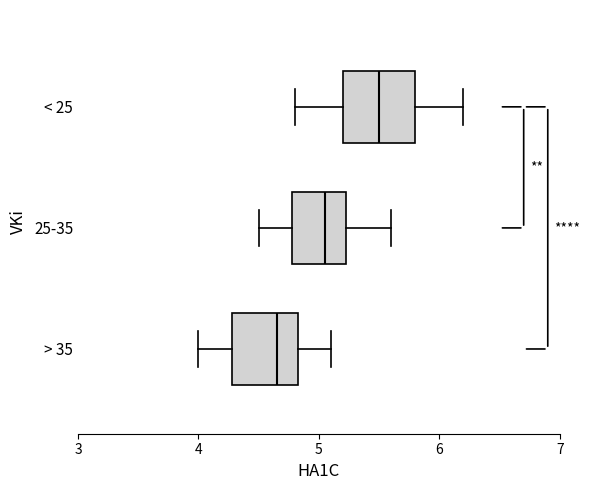

Reading bottom to top, transcribe this box plot: for each box, give where its median line is, the range the box spans, and where its two whiskers end, as read against the x-axis. The values are not printed on the chart, so give them approximately, as read against the axis.

> 35: median 4.7, box 4.3 to 4.8, whiskers 4.0 to 5.1
25-35: median 5.1, box 4.8 to 5.2, whiskers 4.5 to 5.6
< 25: median 5.5, box 5.2 to 5.8, whiskers 4.8 to 6.2